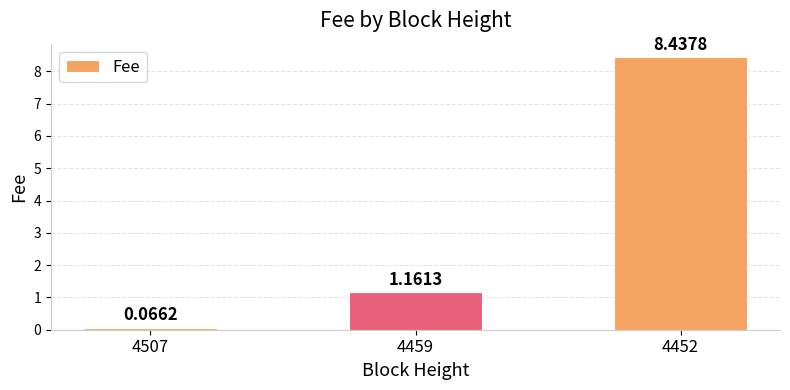

What is the average value?

3.2